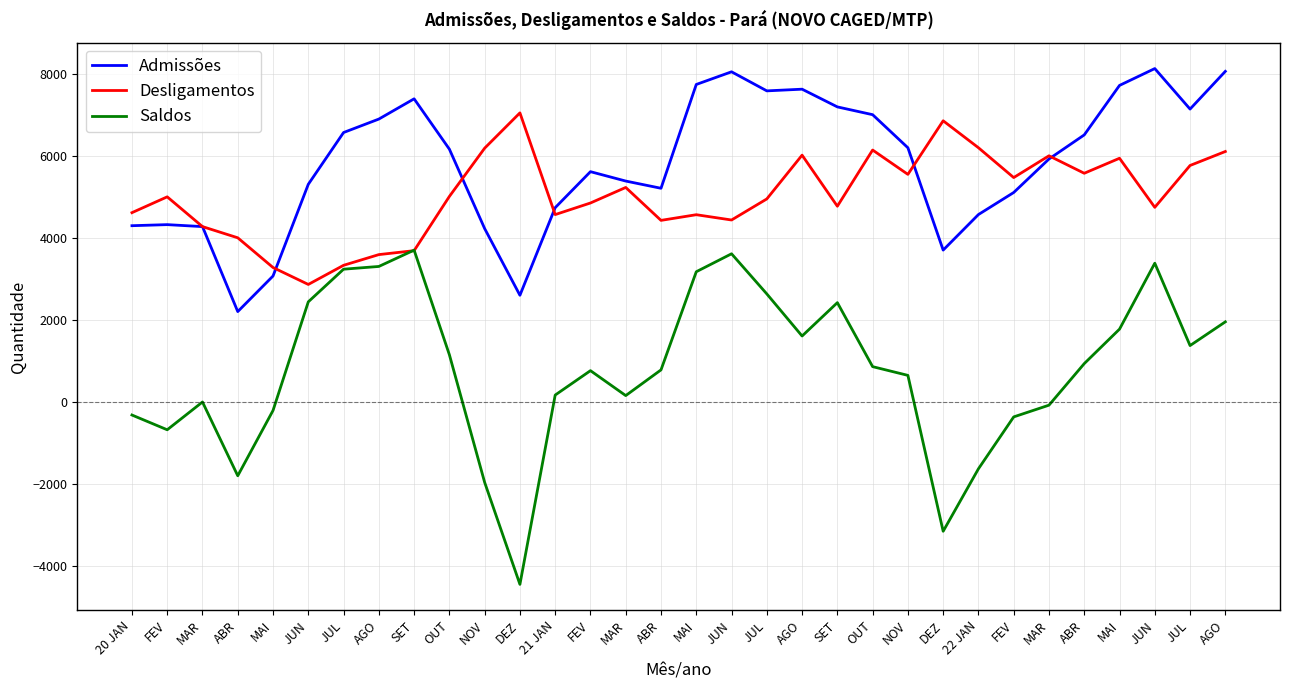

What are all the series names shown in the legend?

Admissões, Desligamentos, Saldos